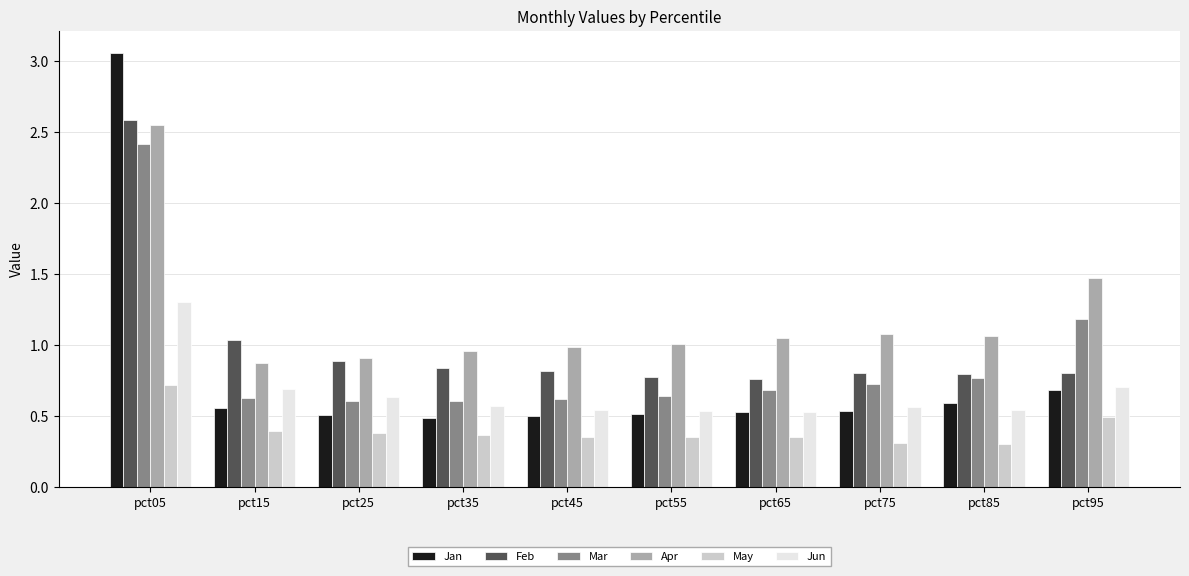

What is the minimum value shown in the chart?

0.3